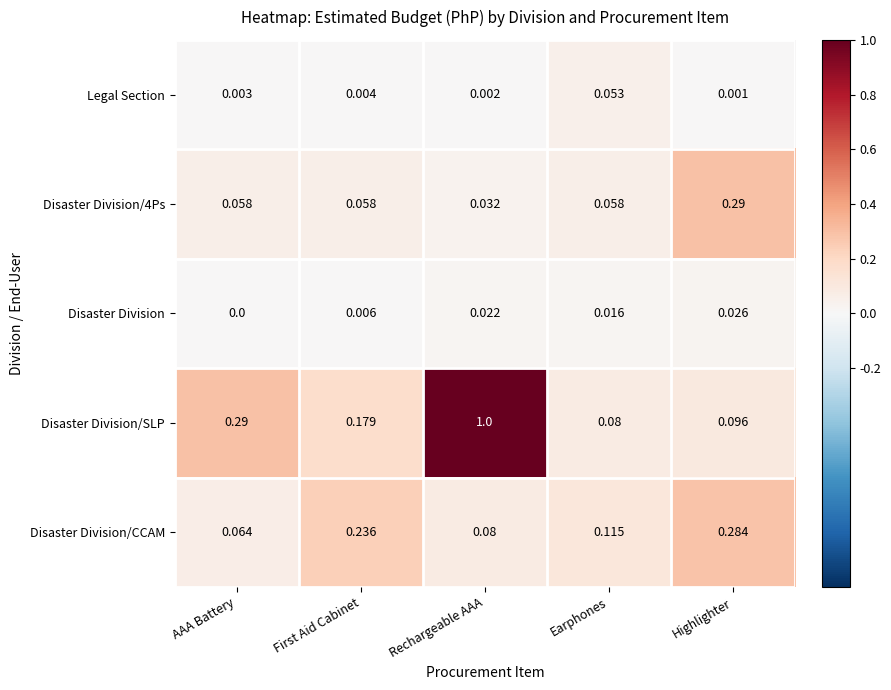

Is the value of Disaster Division/CCAM at First Aid Cabinet greater than the value of Legal Section at Earphones?

Yes